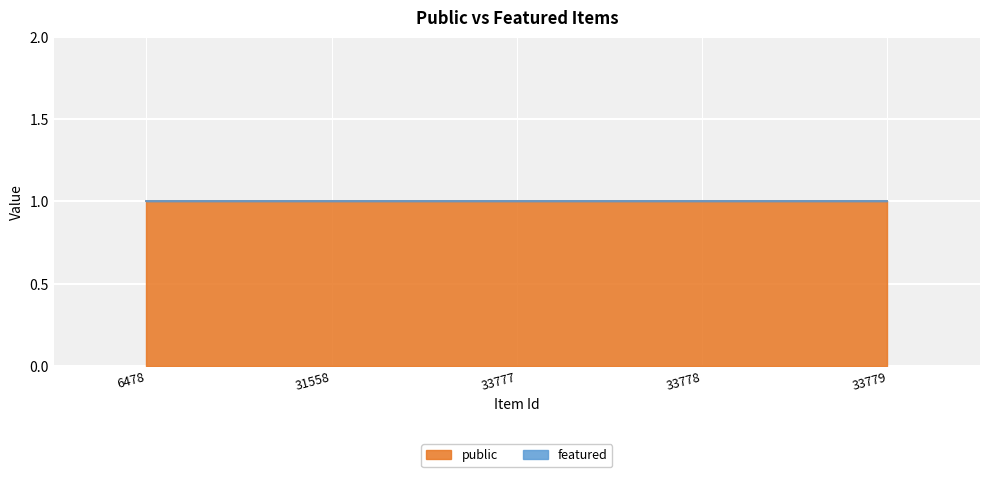

At which label is featured closest to 0?

6478